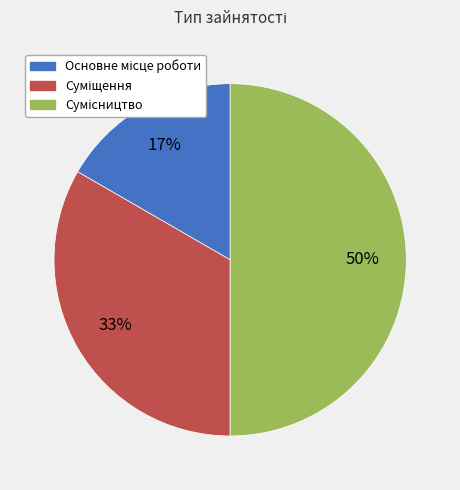

How many segments does this pie chart have?

3